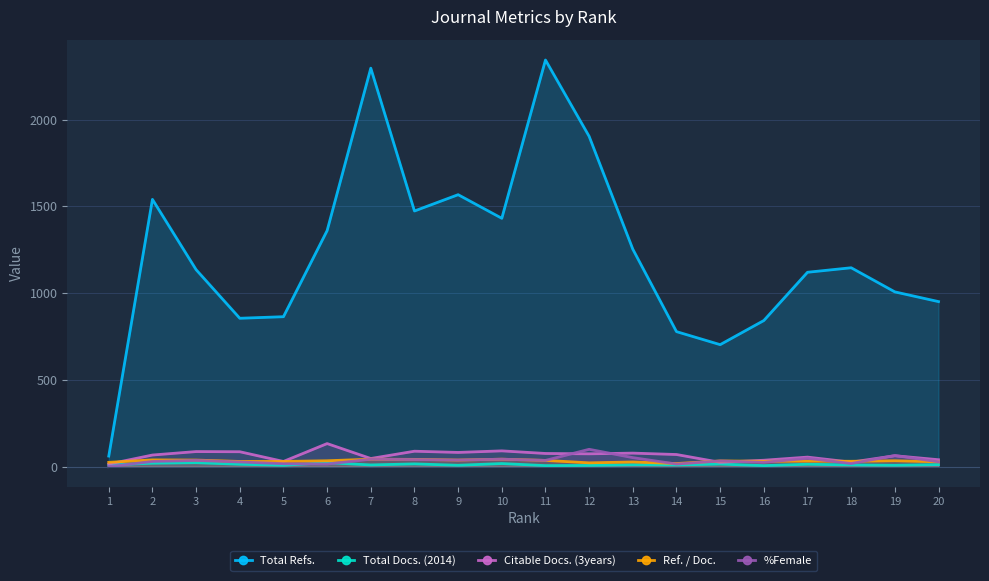

Reading left to right, extract all data points from this chart.

Total Refs.: 61	1540	1135	855	864	1360	2296	1473	1567	1431	2343	1903	1253	778	703	842	1120	1146	1007	951
Total Docs. (2014): 10	20	23	14	8	23	10	16	8	18	6	7	11	10	15	6	14	10	8	12
Citable Docs. (3years): 15	67	87	86	30	133	47	89	82	91	76	74	78	70	25	37	55	26	63	40
Ref. / Doc.: 25	39	38	30	30	34	43	42	38	43	36	22	27	18	33	31	32	31	34	28
%Female: 0	30	36	27	17	15	43	41	38	43	36	100	52	15	33	25	48	18	64	28